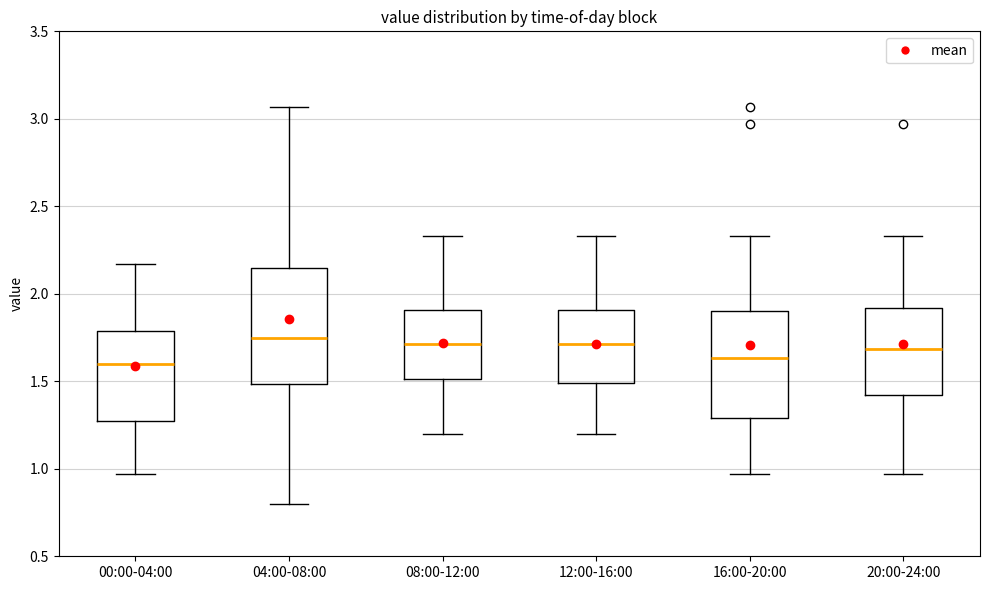

Reading left to right, transcribe this box plot: for each box, give where its median line is, the range the box spans, and where its two whiskers end, as read against the y-axis. The values are not printed on the chart, so give them approximately, as read against the axis.

00:00-04:00: median 1.60, box 1.30 to 1.80, whiskers 0.95 to 2.15
04:00-08:00: median 1.75, box 1.50 to 2.15, whiskers 0.80 to 3.05
08:00-12:00: median 1.70, box 1.50 to 1.90, whiskers 1.20 to 2.35
12:00-16:00: median 1.70, box 1.50 to 1.90, whiskers 1.20 to 2.35
16:00-20:00: median 1.65, box 1.30 to 1.90, whiskers 0.95 to 2.35
20:00-24:00: median 1.70, box 1.40 to 1.90, whiskers 0.95 to 2.35